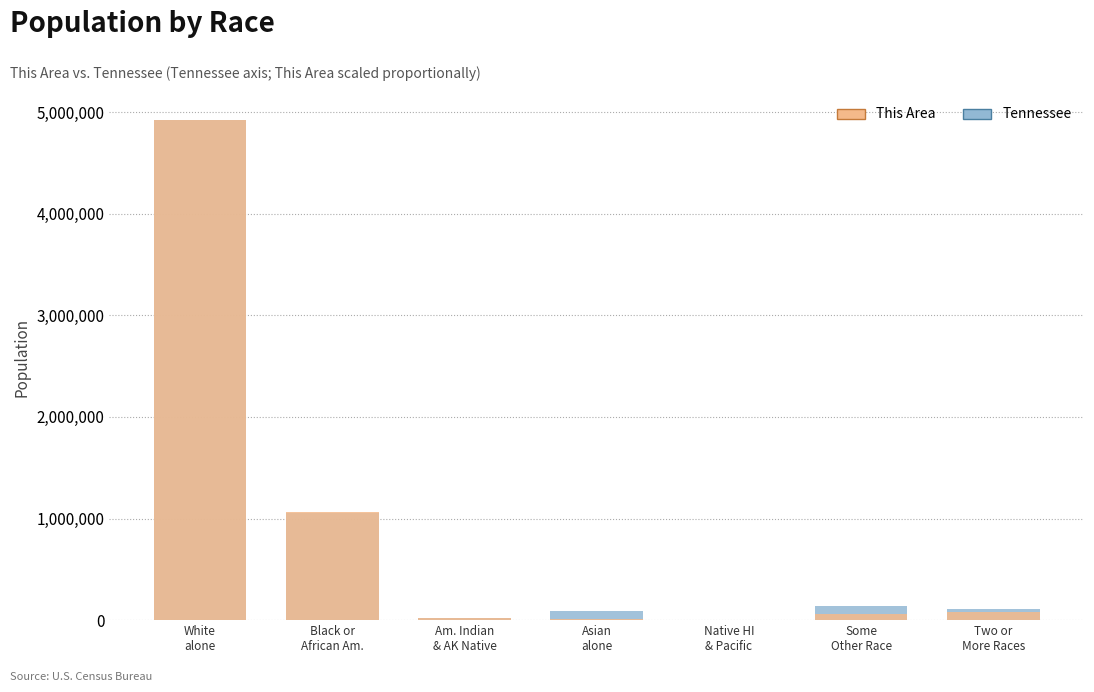

What is the sum of the This Area values at Some
Other Race and Black or
African Am.?

1120402.6